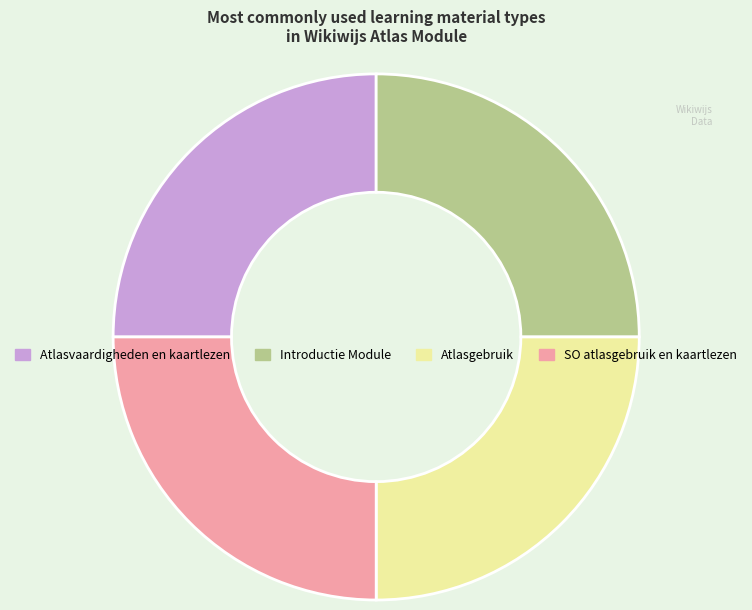

What is the ratio of the value at Atlasgebruik to the value at SO atlasgebruik en kaartlezen?

1.0